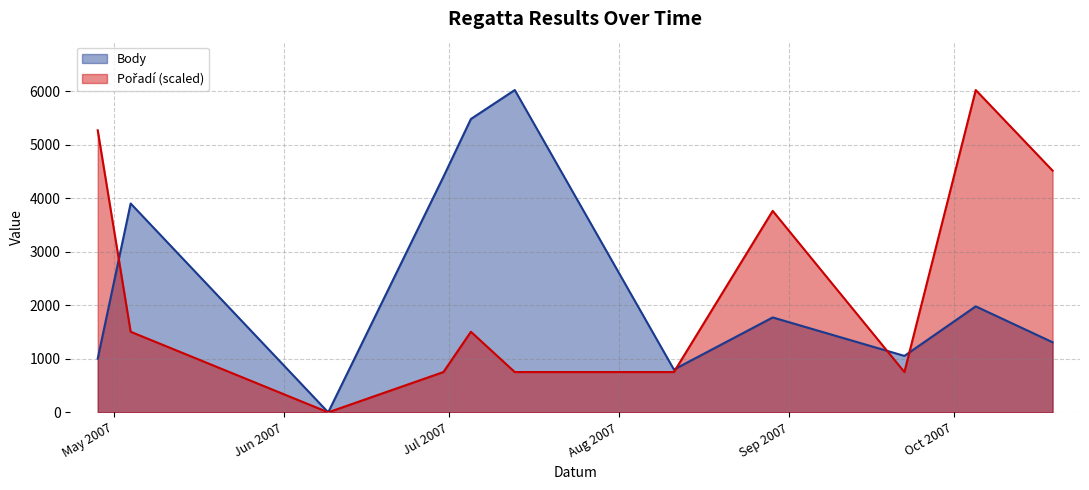

Which series has the largest range (max minus min)?

Body